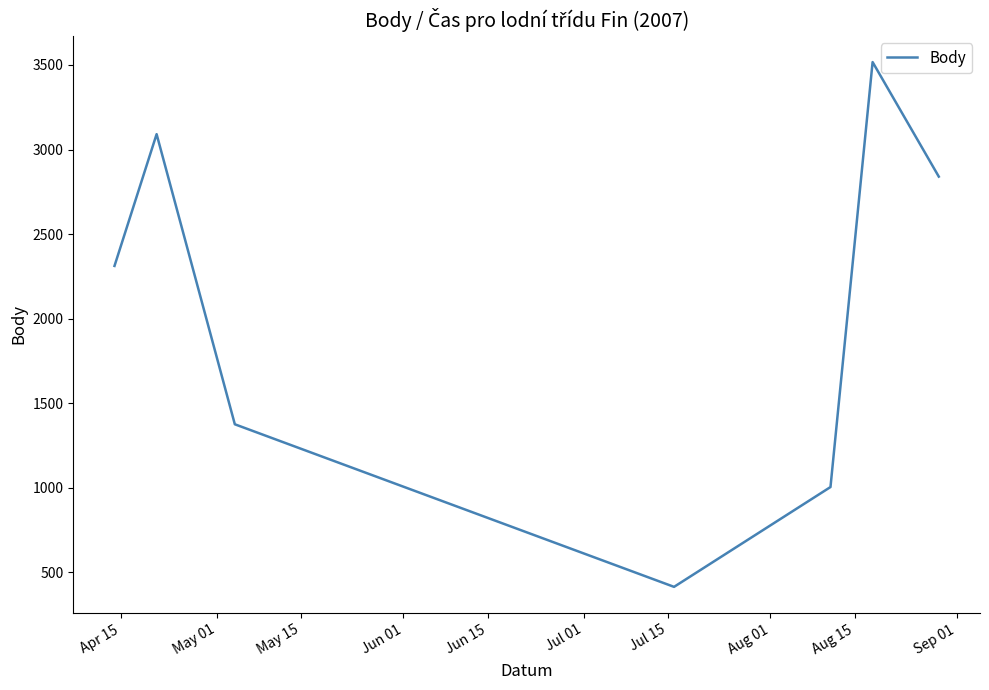

What is the minimum value shown in the chart?

415